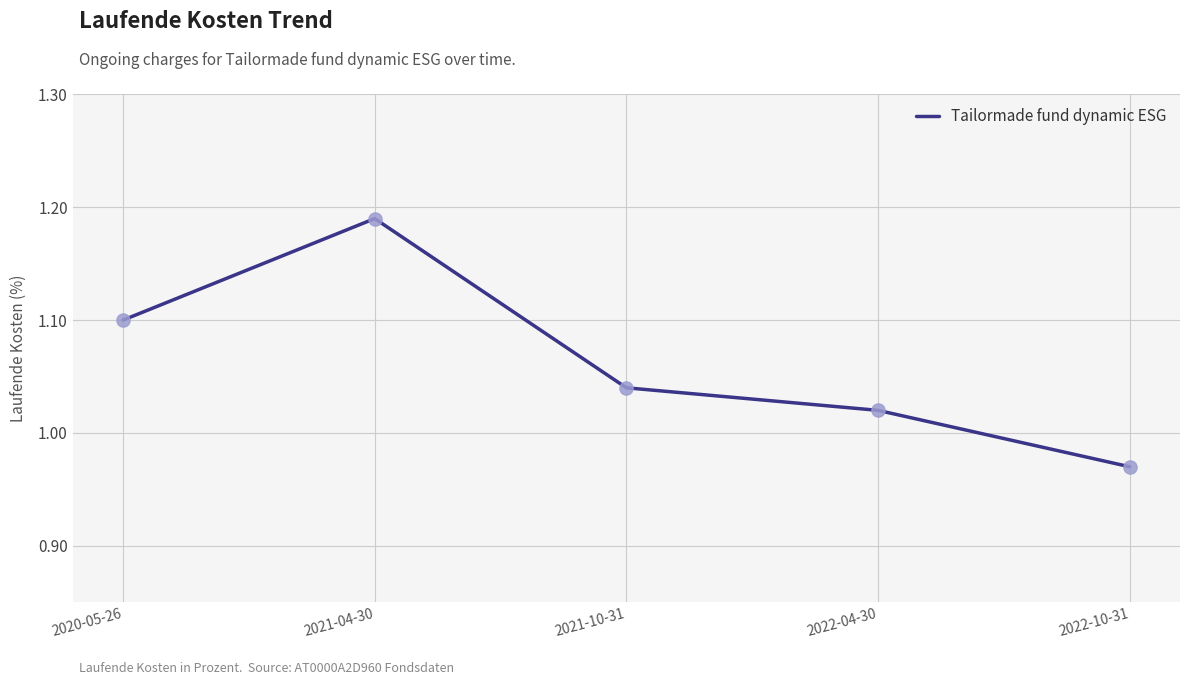

What is the change in value from 2020-05-26 to 2022-04-30?

-0.1